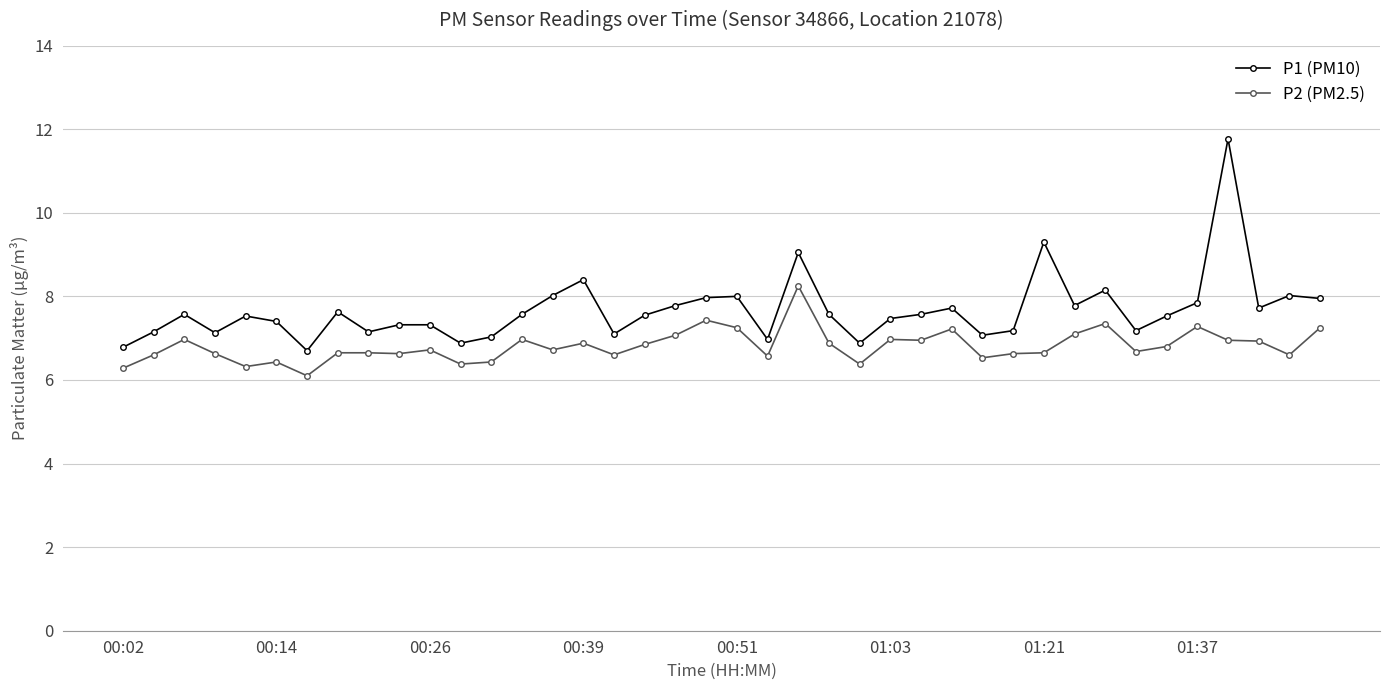

What is the sum of all P2 (PM2.5) values?

272.5